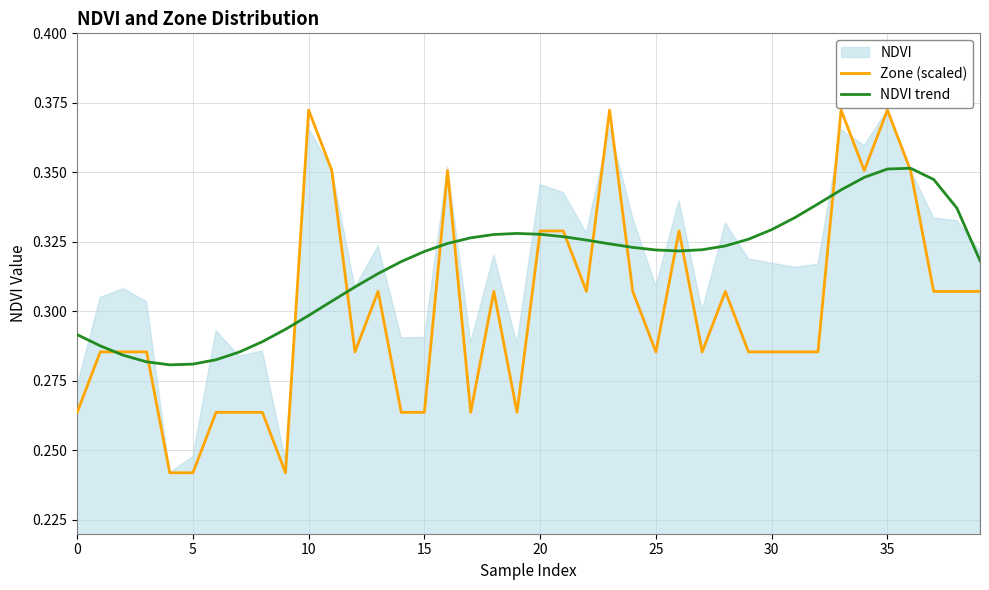

Which series has the largest total across all categories?

NDVI trend